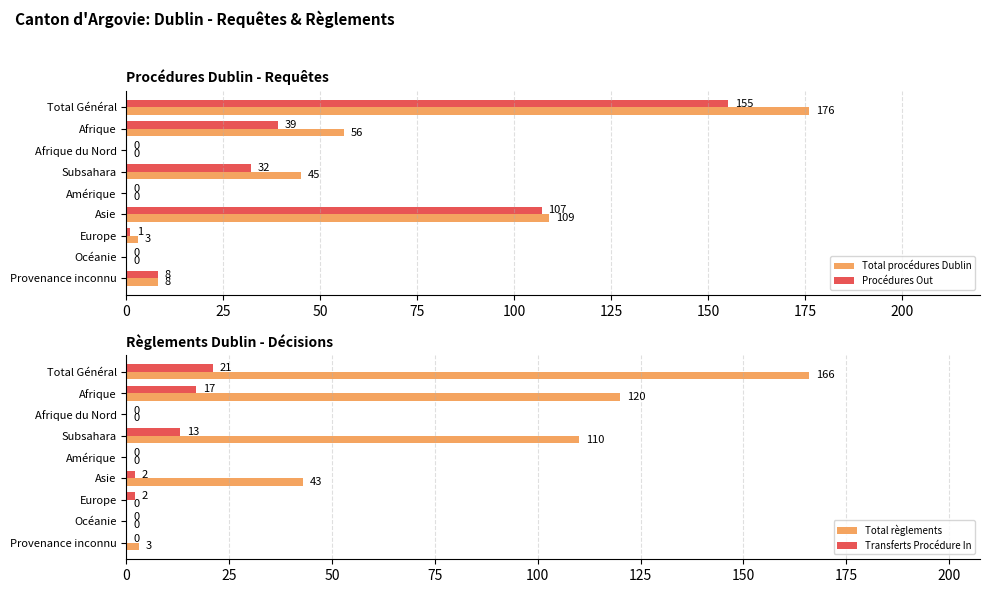

What is the difference between the maximum and minimum values in the Transferts Procédure In series?

21